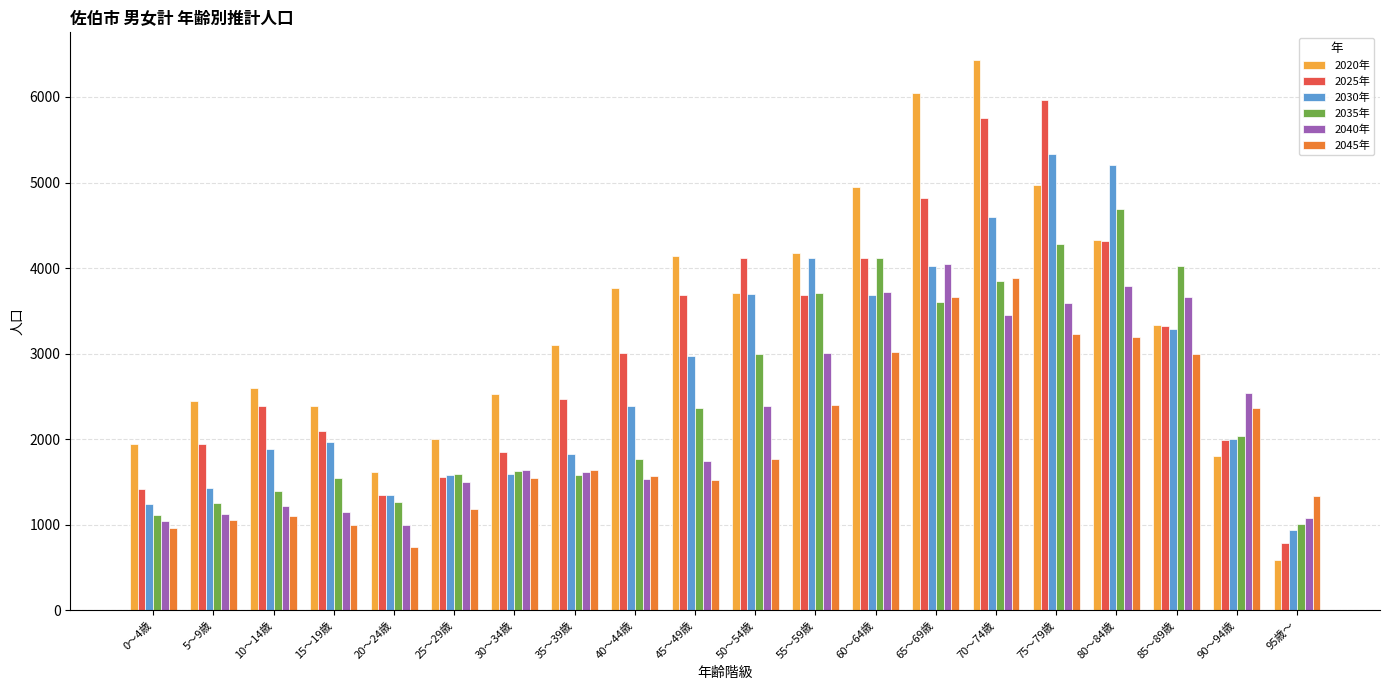

Which series has the largest range (max minus min)?

2020年